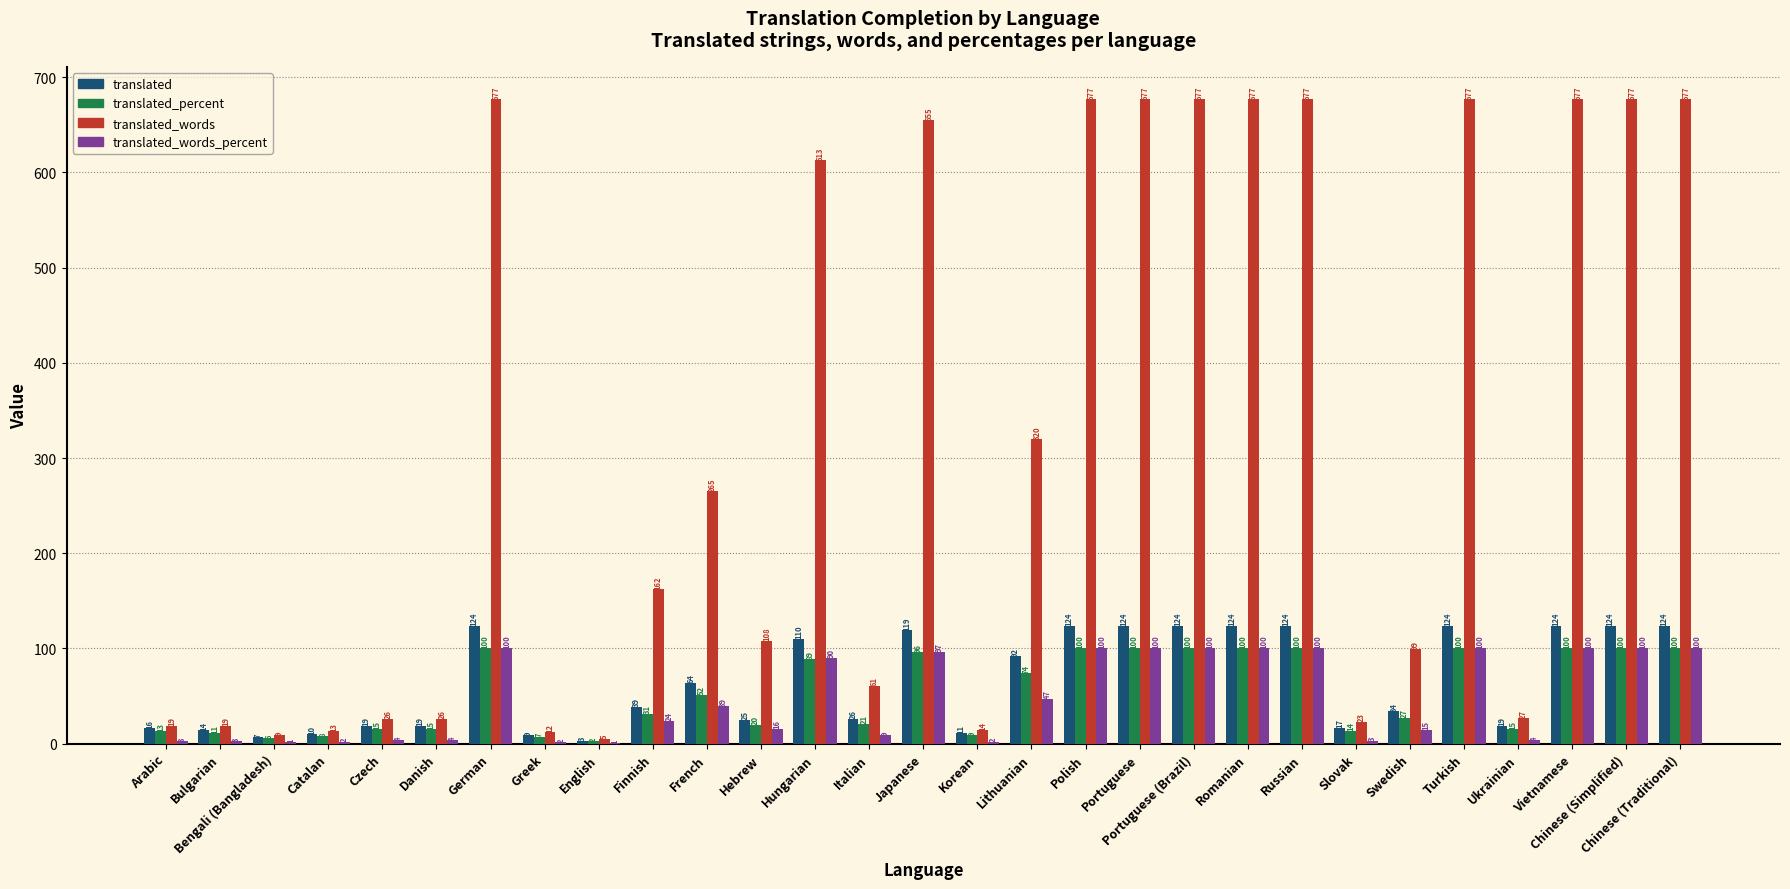

What is the maximum value for translated?

124.0